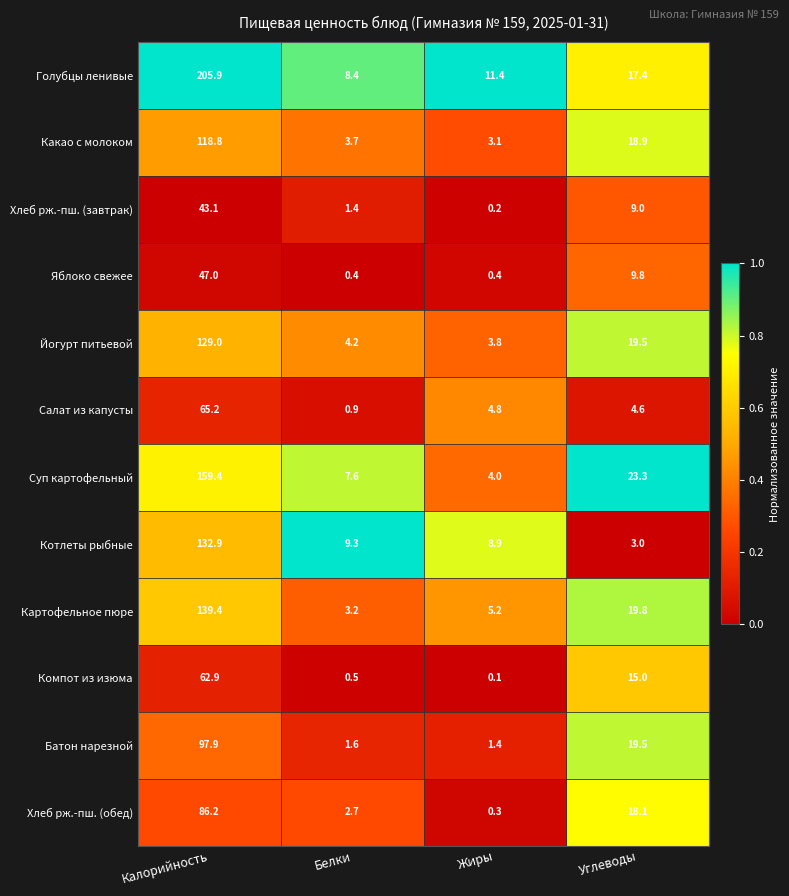

The Котлеты рыбные series shows 12.1 at Белки. True or false?

False